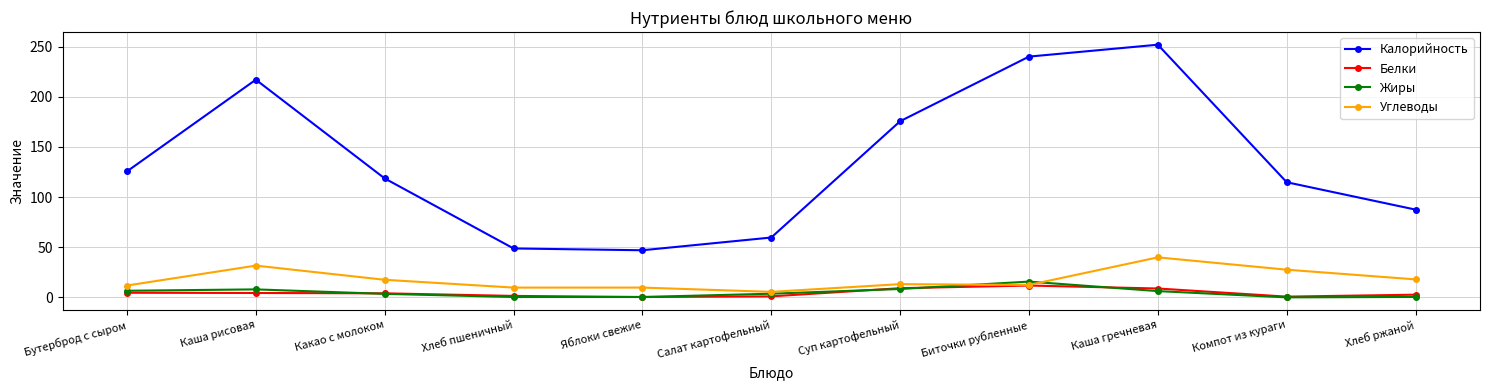

Where is the first local maximum for Калорийность?

Каша рисовая